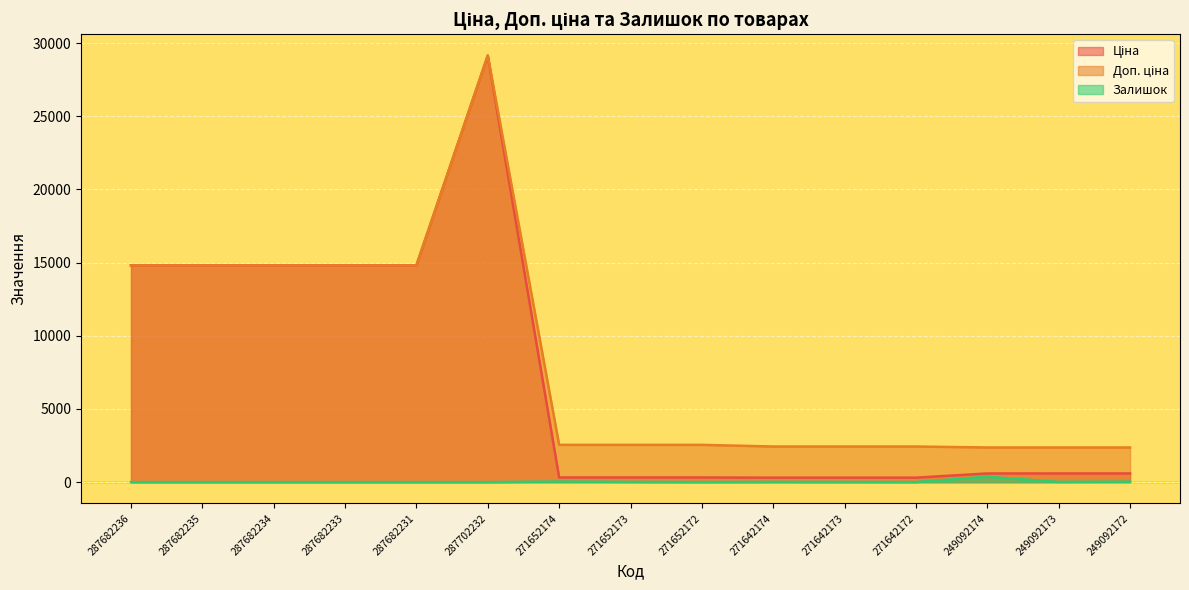

Which category has the lowest value in the Ціна series?

271642174